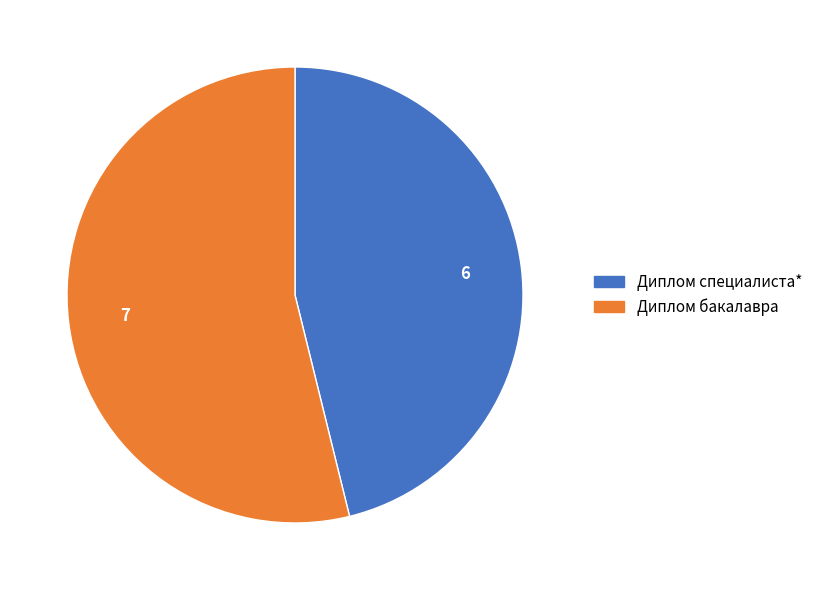

Approximately how many times larger is the value at Диплом бакалавра compared to Диплом специалиста*?

1.2